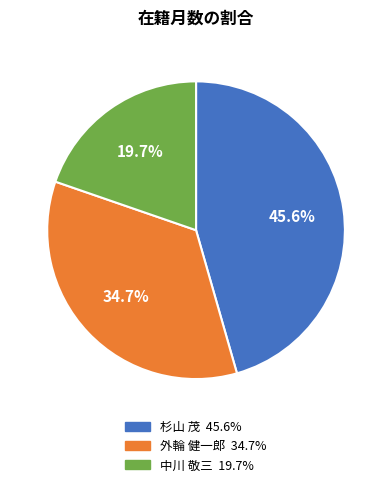

How many segments does this pie chart have?

3